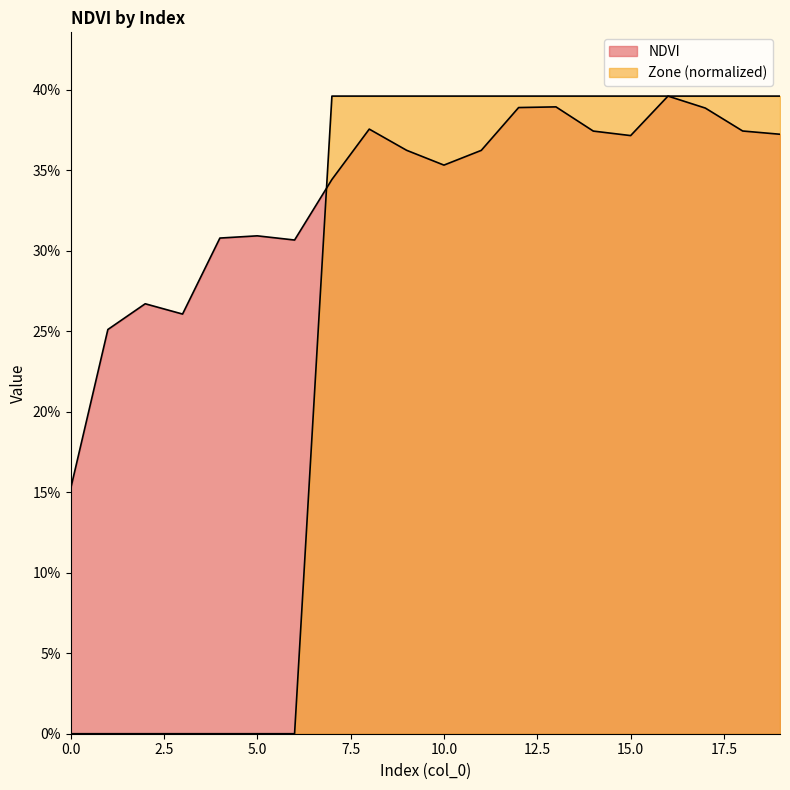

True or false: Zone has more than 1 interior local peaks.

False